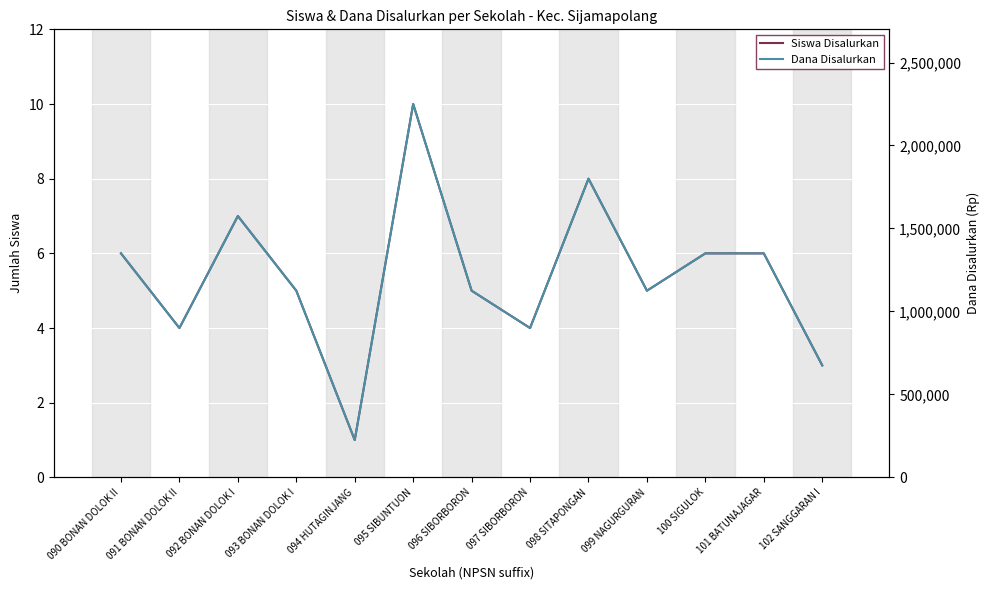

Where is the first local minimum for Siswa Disalurkan?

091 BONAN DOLOK II